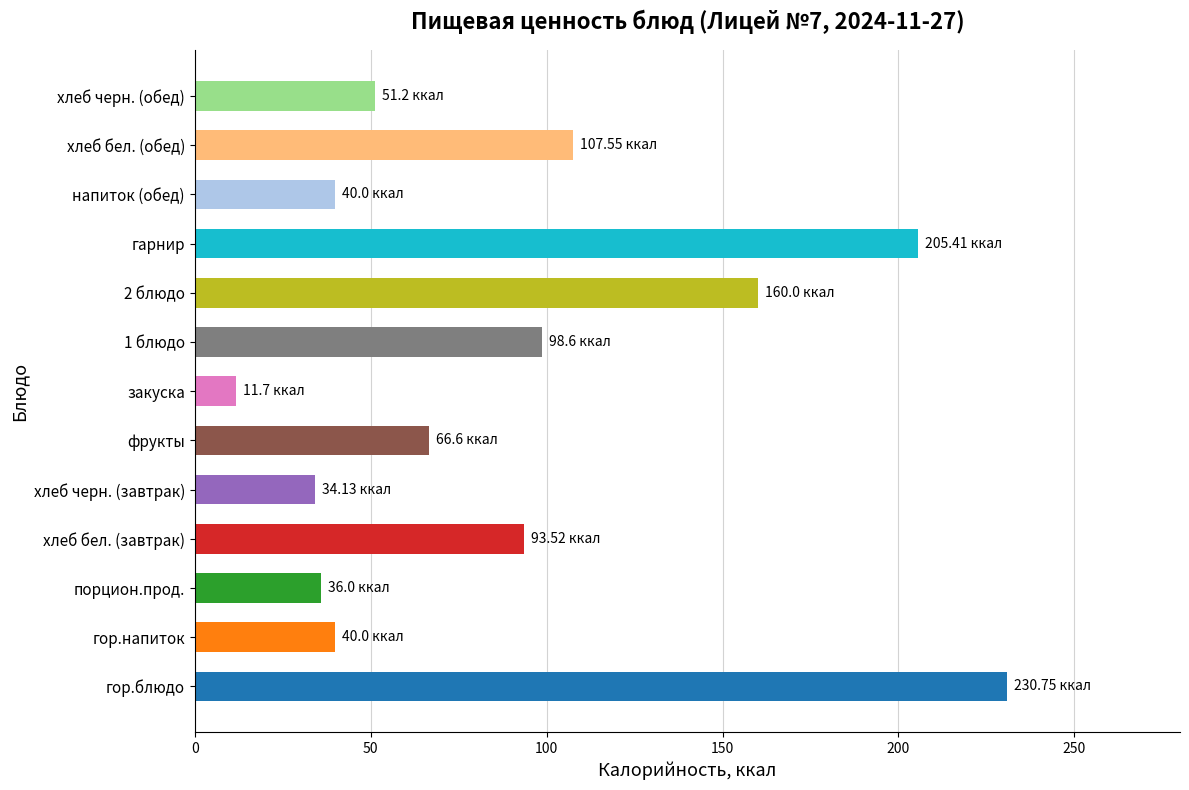

Count the number of data series in this chart.

1